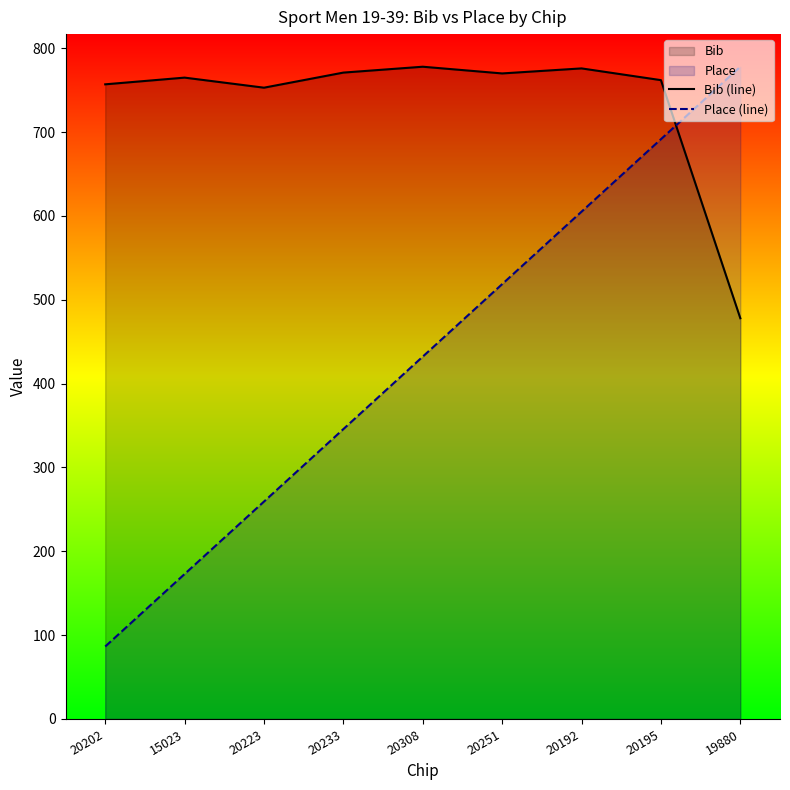

Where do Bib (line) and Place (line) first cross each other?

20195 and 19880